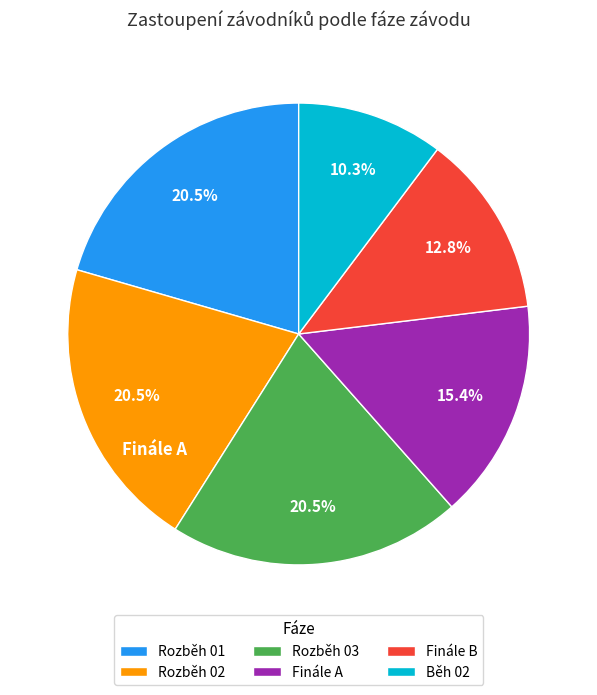

Approximately how many times larger is the value at Rozběh 03 compared to Rozběh 02?

1.0